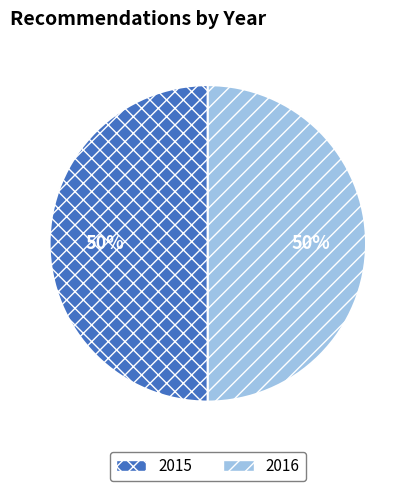

To the nearest percent, what percentage of the pie is 2015?

50%